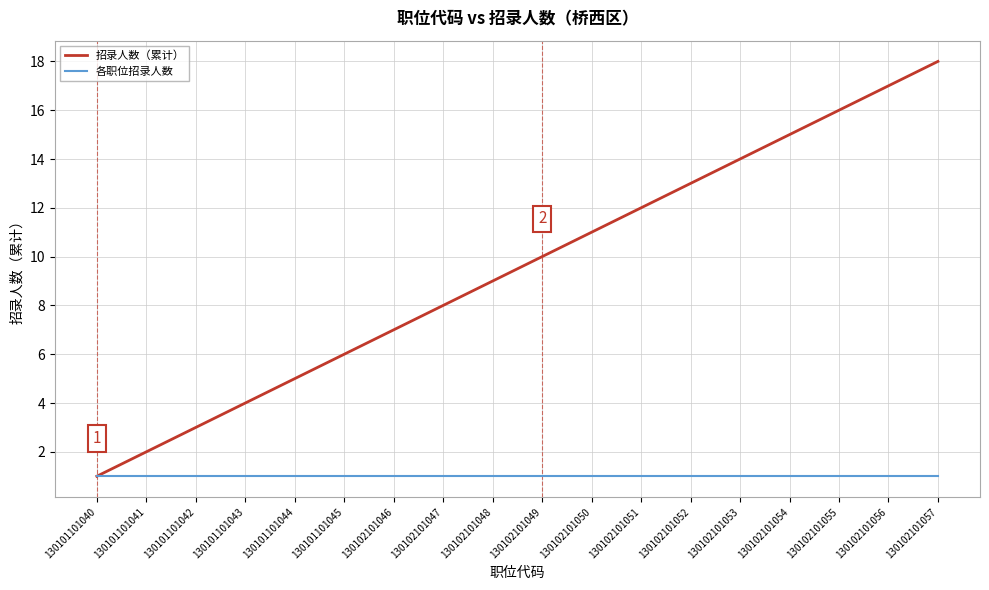

Rank the series at 130102101055 from lowest to highest value.

各职位招录人数, 招录人数（累计）